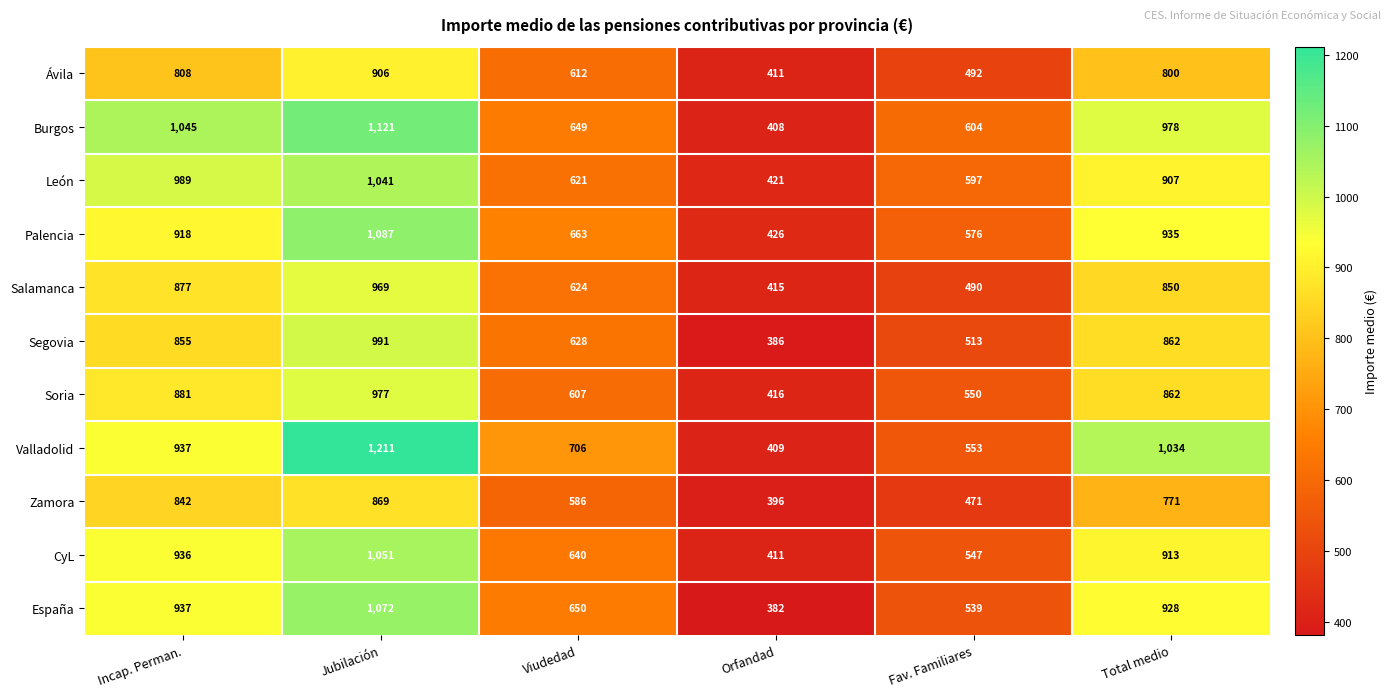

What is the difference between the maximum and minimum values in the Salamanca series?

554